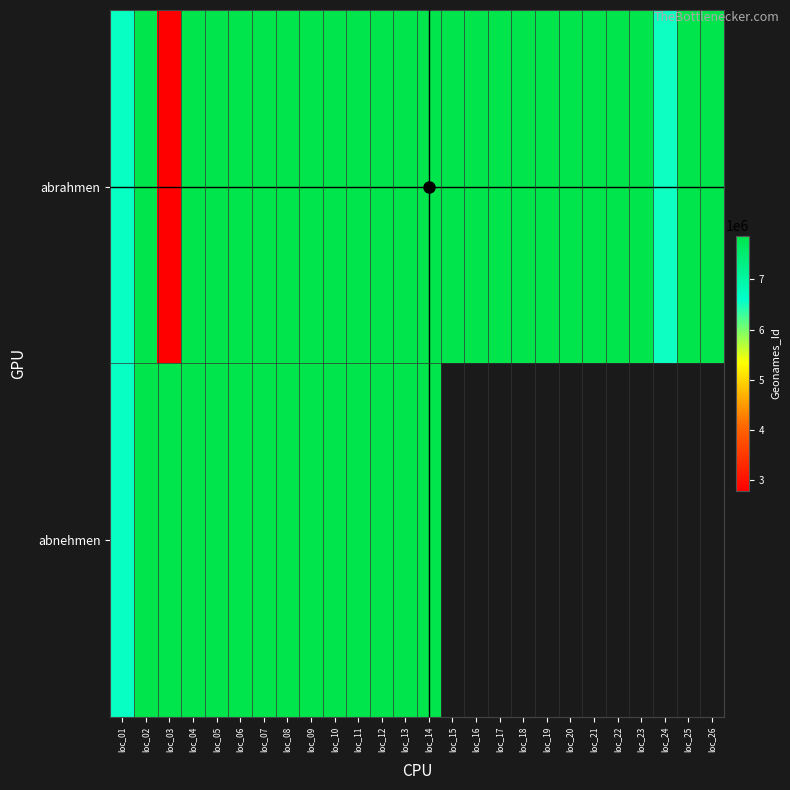

At how many categories does at least one series exceed 6517262?

26